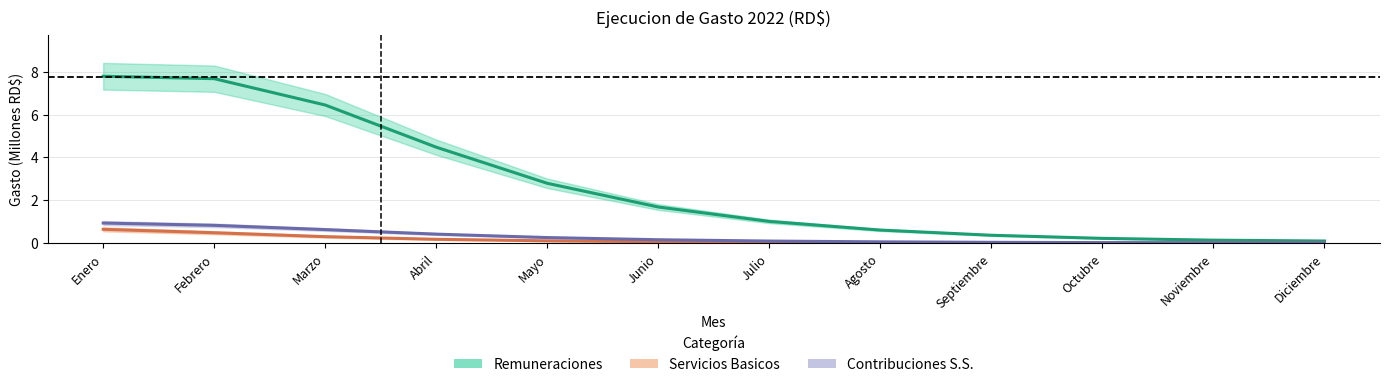

What are all the series names shown in the legend?

Remuneraciones, Servicios Basicos, Contribuciones S.S.